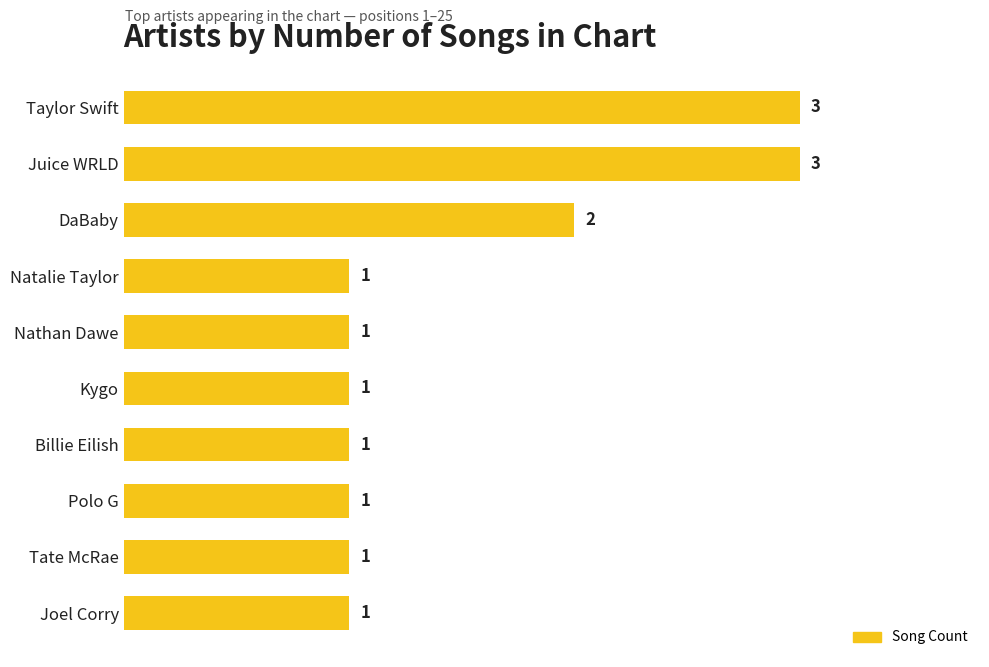

The chart shows a value of 3 at Juice WRLD. True or false?

True